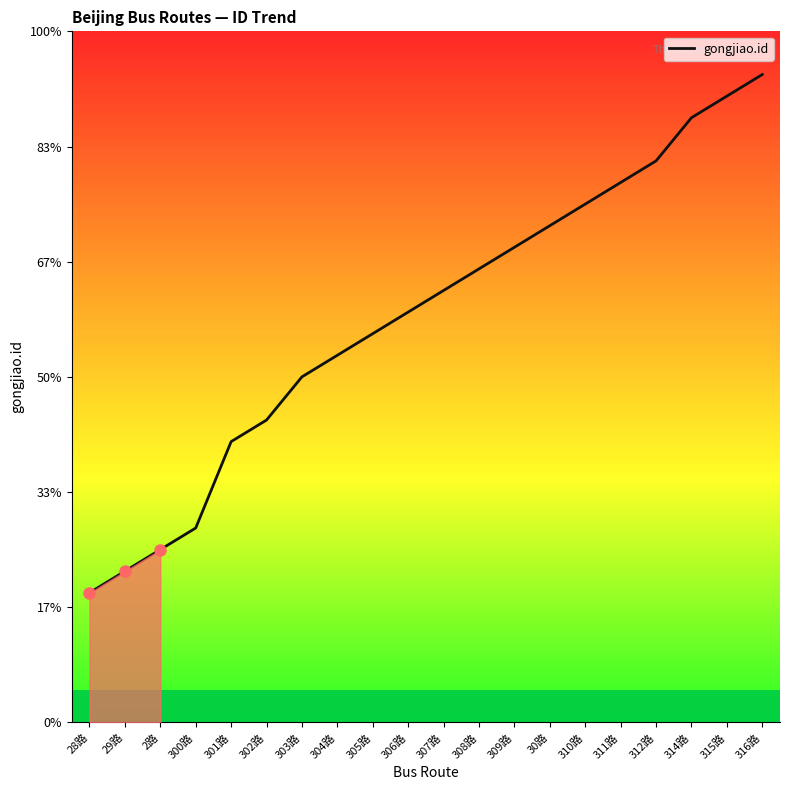

Does the chart display data point markers on the line(s)?

No